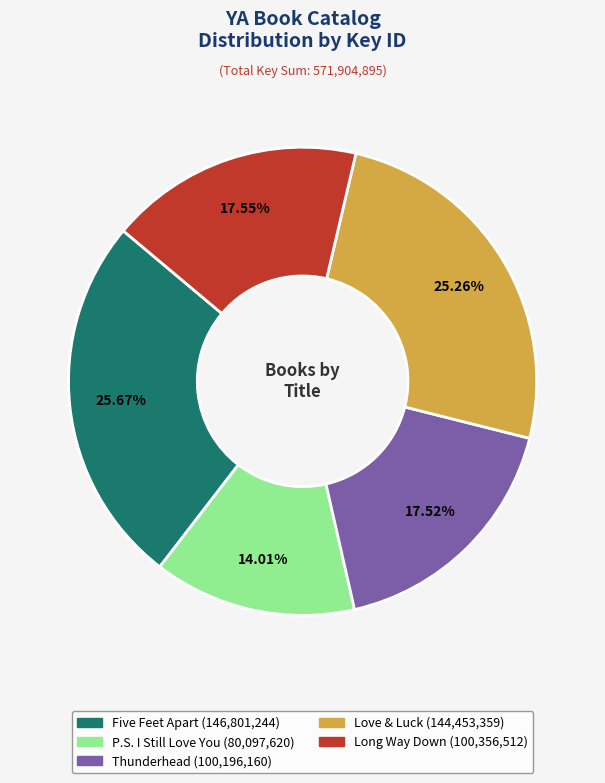

How much of the chart is everything except Thunderhead?

82.5%